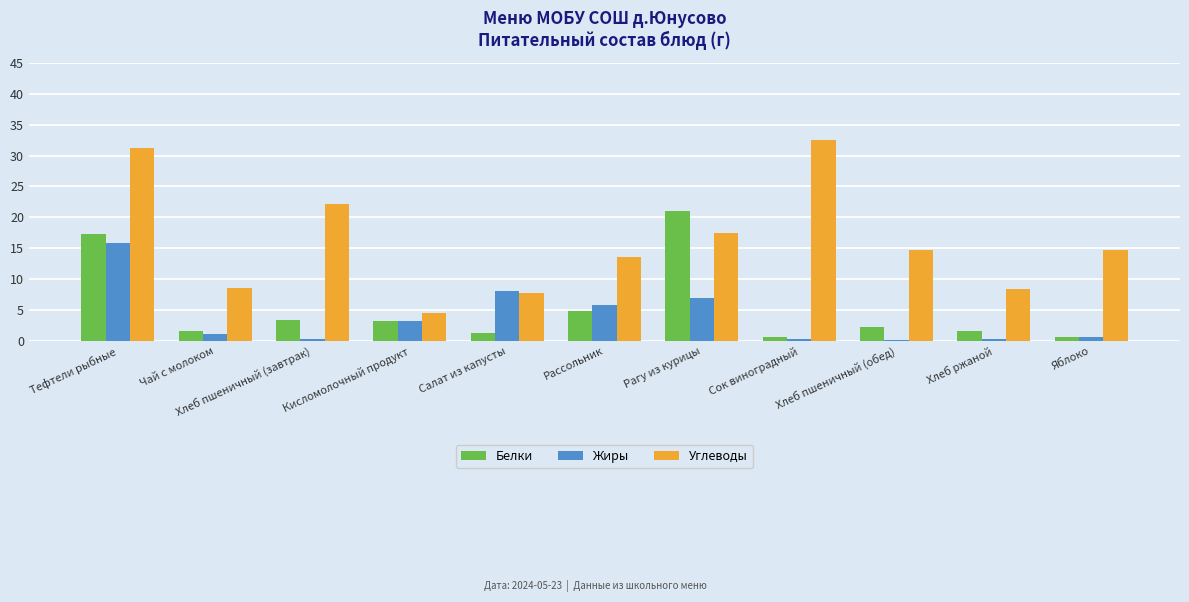

What is the lowest value of the Жиры series?

0.2